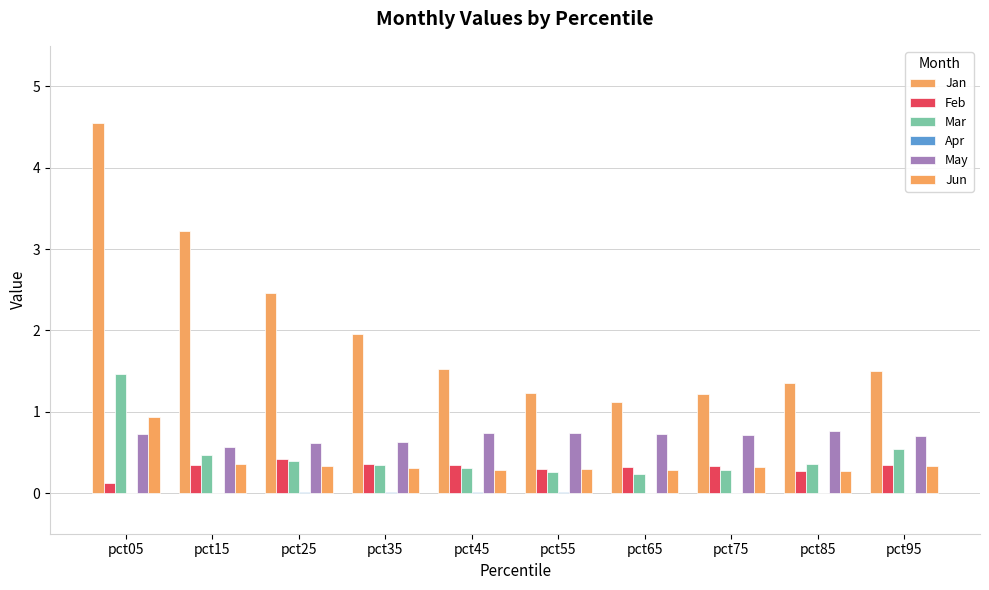

What is the sum of all Feb values?

3.2